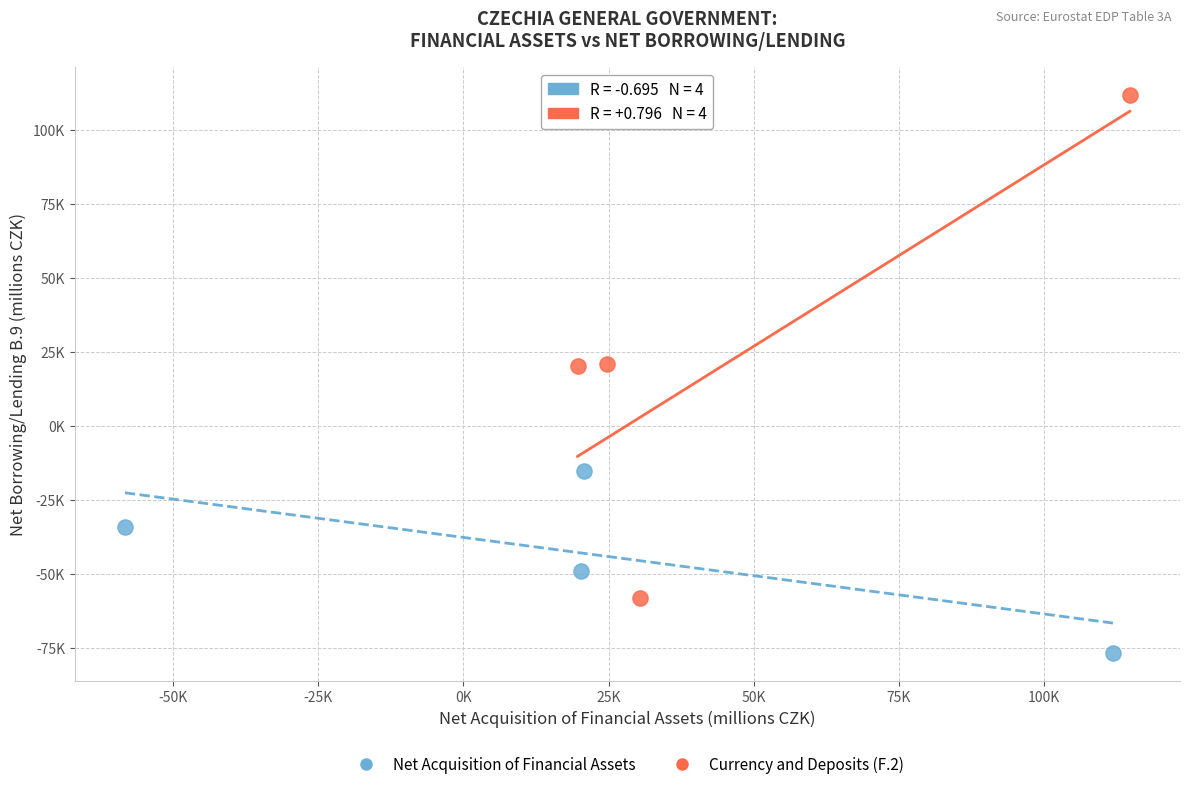

What are all the series names shown in the legend?

Net Acquisition of Financial Assets, Currency and Deposits (F.2)